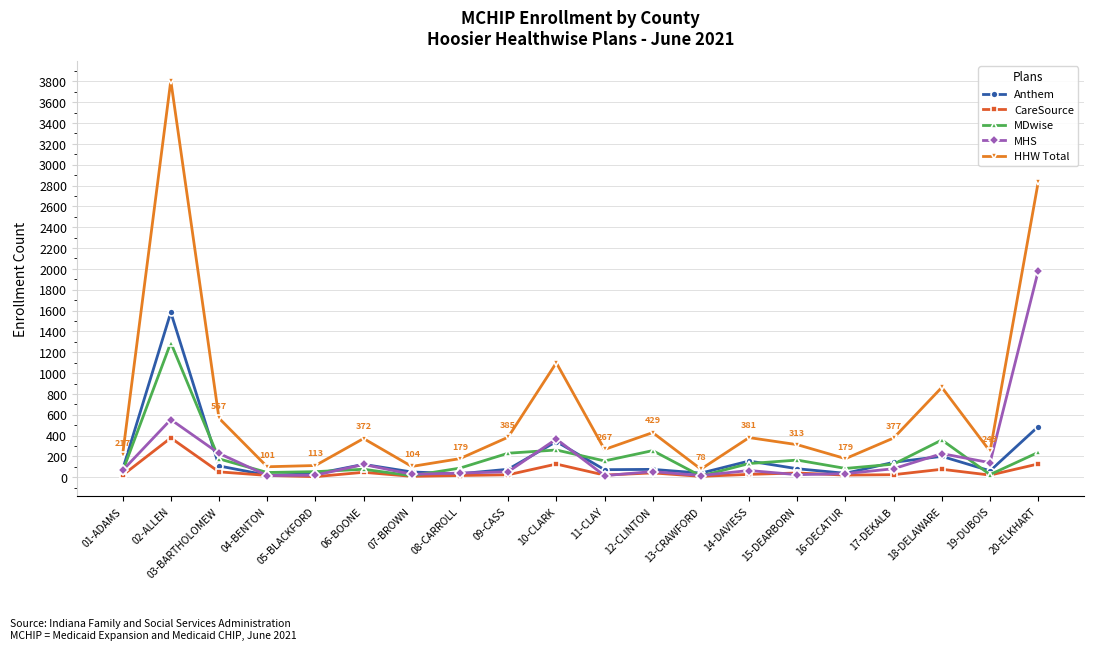

True or false: HHW Total has more than 2 points higher than both neighbors.

True